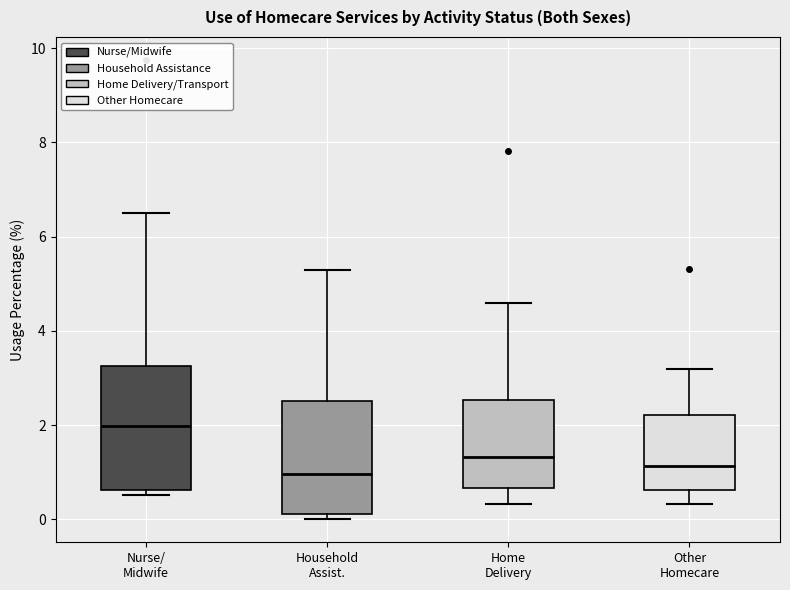

Reading left to right, read every box against the y-axis: the position of its median line, the range the box covers, and the ends of its whiskers. The values are not printed on the chart, so give them approximately, as read against the axis.

Nurse/ Midwife: median 2.0, box 0.6 to 3.2, whiskers 0.6 (just below the box's lower edge) to 6.6
Household Assist.: median 1.0, box 0.2 to 2.6, whiskers 0.0 to 5.2
Home Delivery: median 1.4, box 0.6 to 2.6, whiskers 0.4 to 4.6
Other Homecare: median 1.2, box 0.6 to 2.2, whiskers 0.4 to 3.2